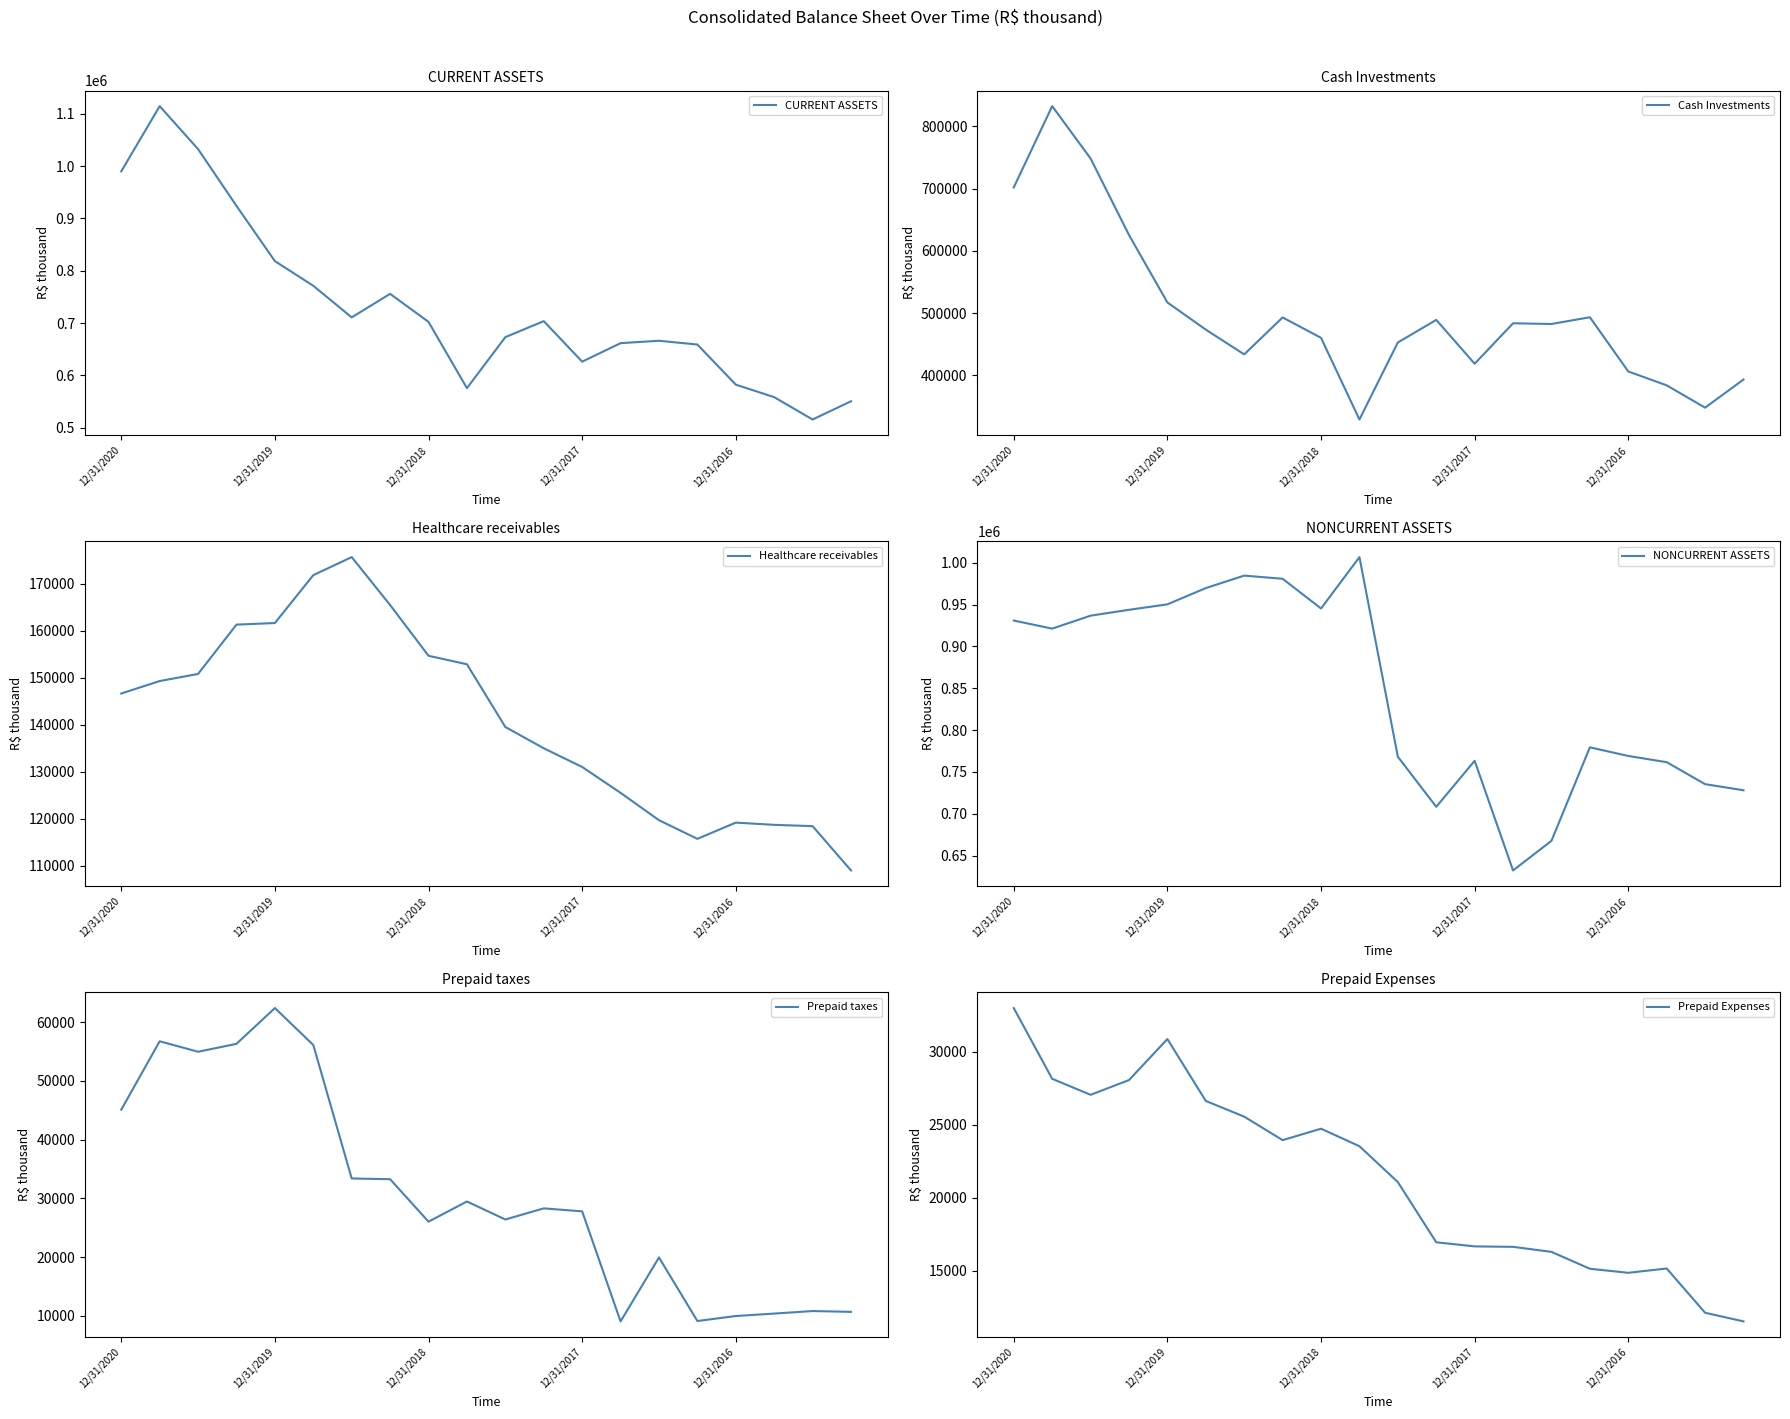

What is the value of the CURRENT ASSETS point at the 3rd from the left?

1032656